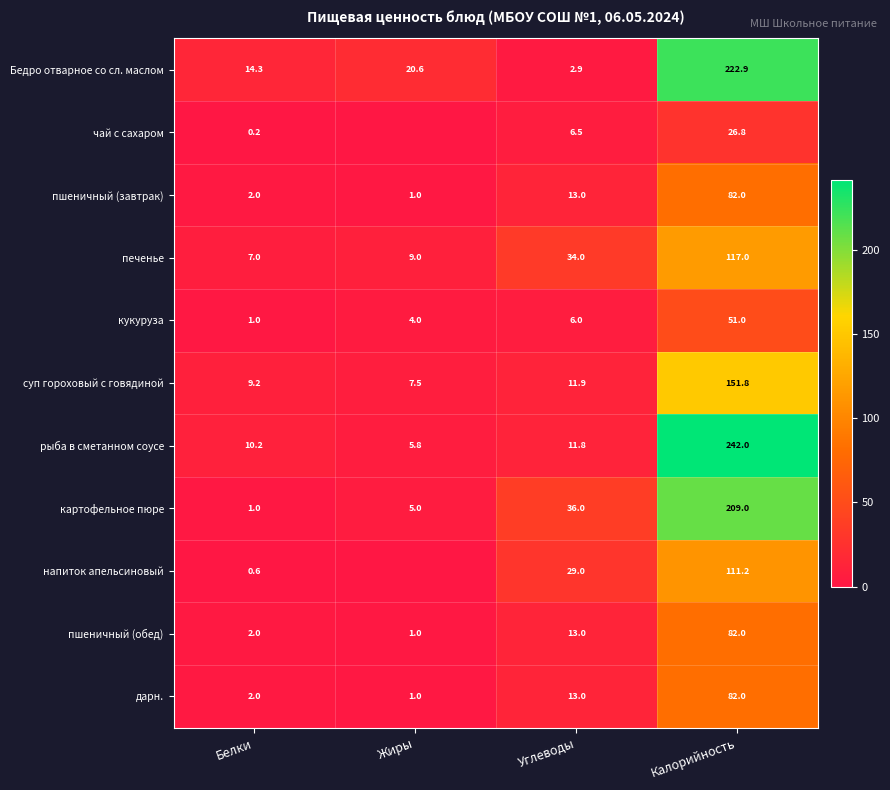

The value of пшеничный (завтрак) at Жиры is 1.6. True or false?

False